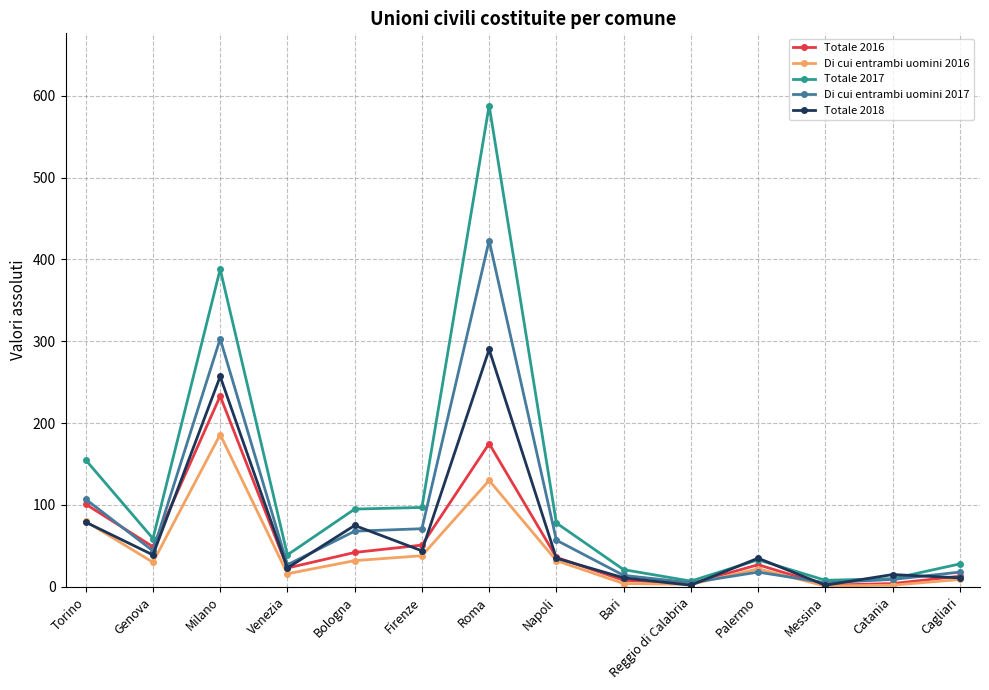

Does the chart have visible grid lines?

Yes